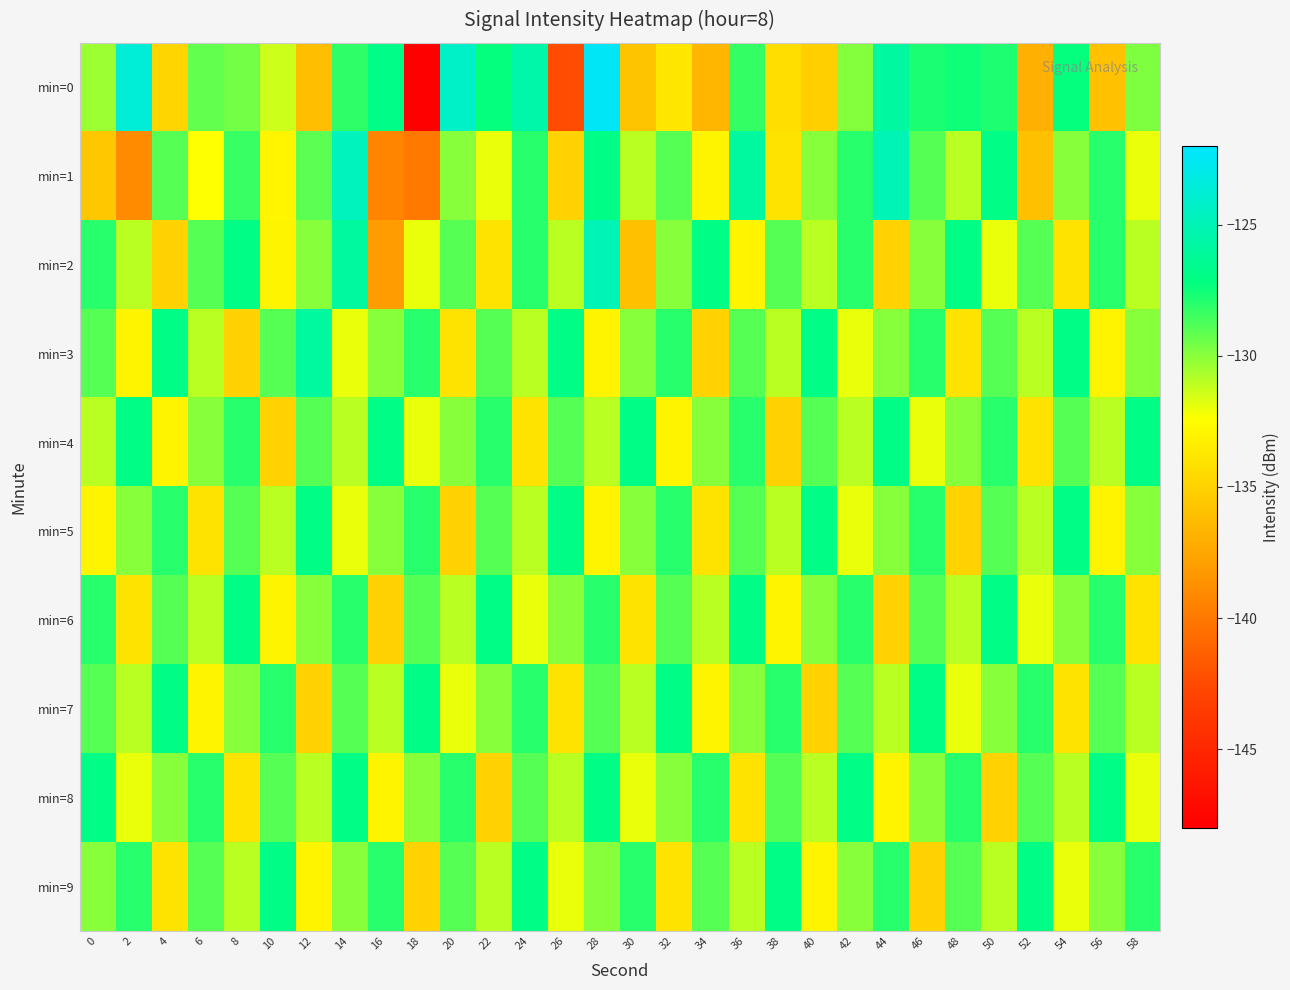

What is the difference between the highest and lowest values at 58?

7.0